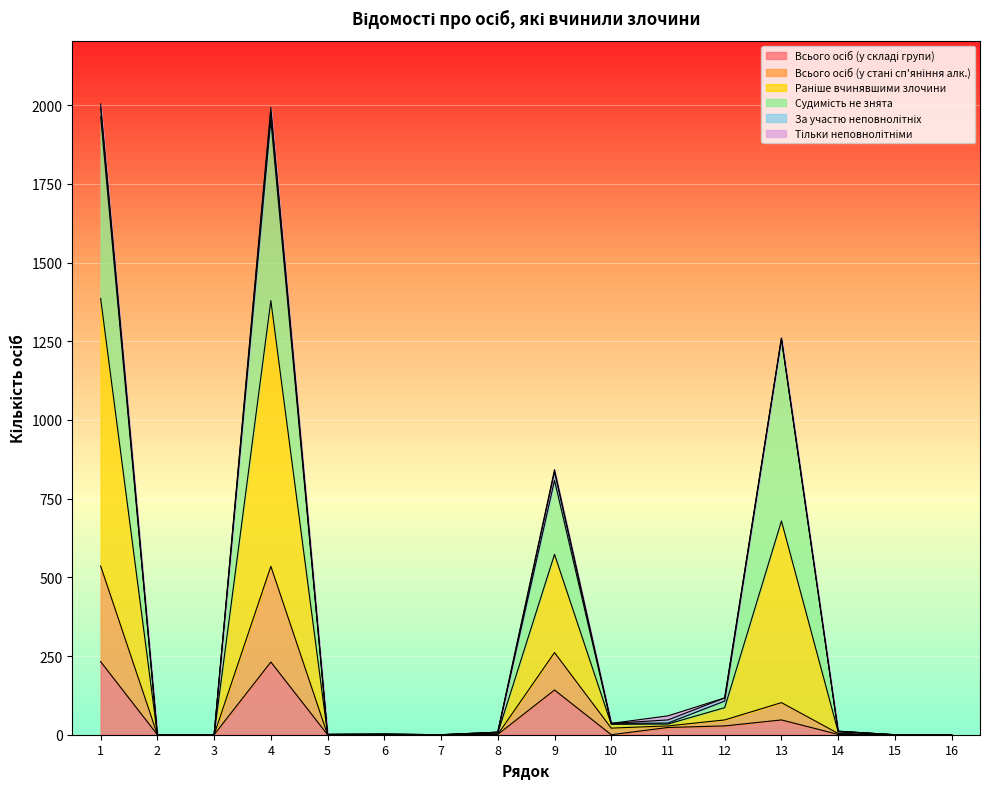

Which series has the largest range (max minus min)?

Раніше вчинявшими злочини